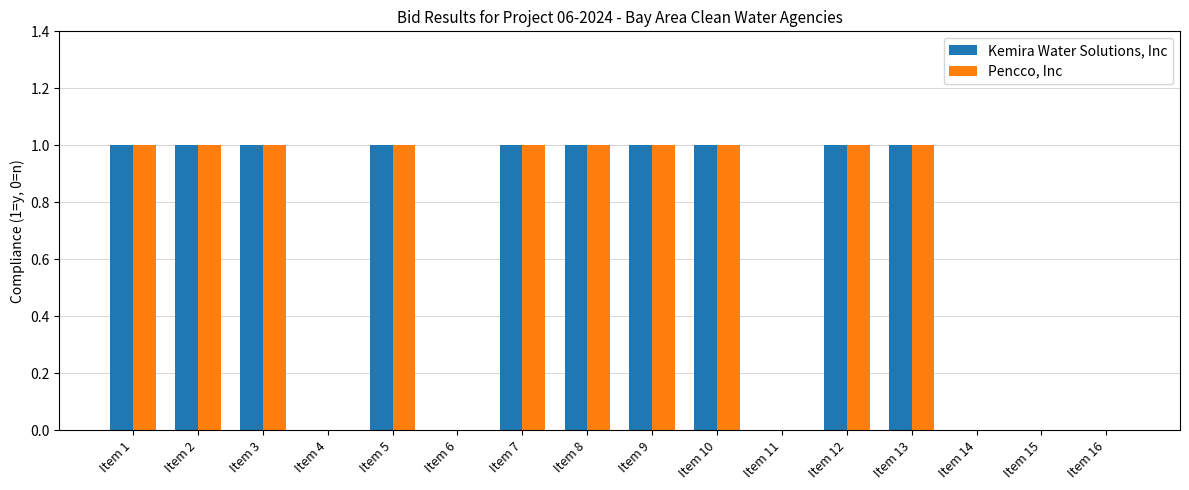

Count the number of data series in this chart.

2